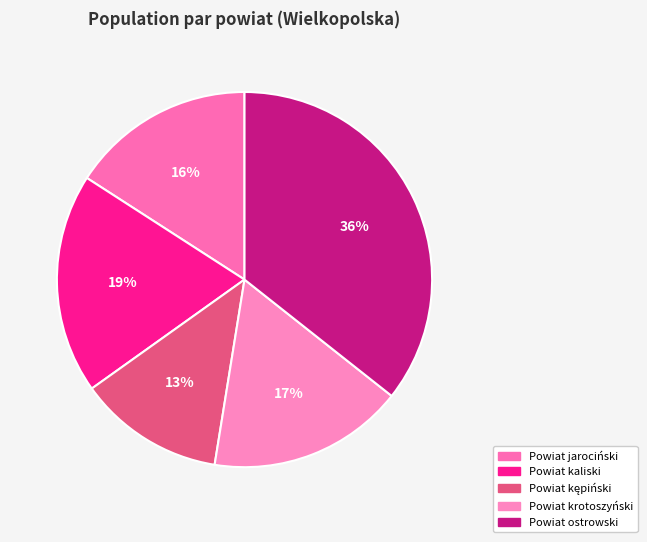

How many slices are in this pie chart?

5